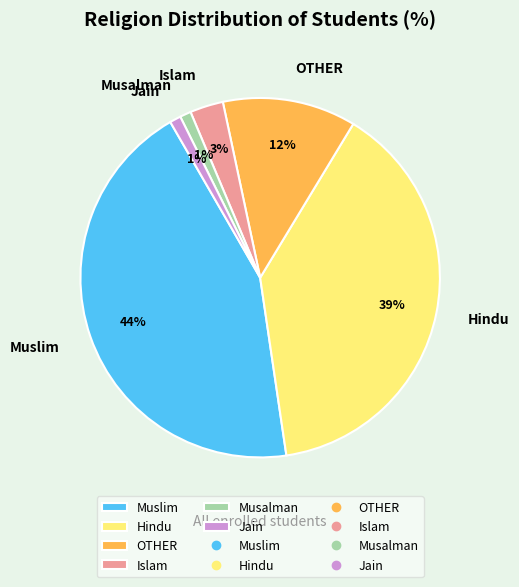

Which slice is the largest?

Muslim